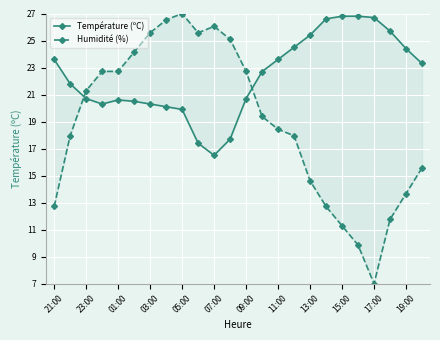

Reading right to left, list all the values displayed in this chart.

Température (ºC): 23.3	24.4	25.7	26.7	26.8	26.8	26.6	25.4	24.5	23.6	22.7	20.7	17.7	16.5	17.4	19.9	20.1	20.3	20.5	20.6	20.3	20.7	21.8	23.6
Humidité (%): 15.6	13.7	11.8	7.0	9.9	11.3	12.7	14.6	18.0	18.4	19.4	22.7	25.1	26.0	25.6	27.0	26.5	25.6	24.1	22.7	22.7	21.3	18.0	12.7